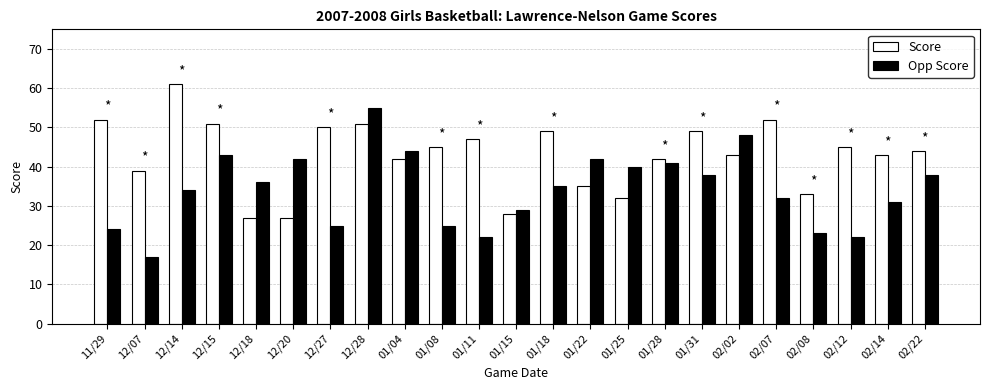

What is the maximum value for Score?

61